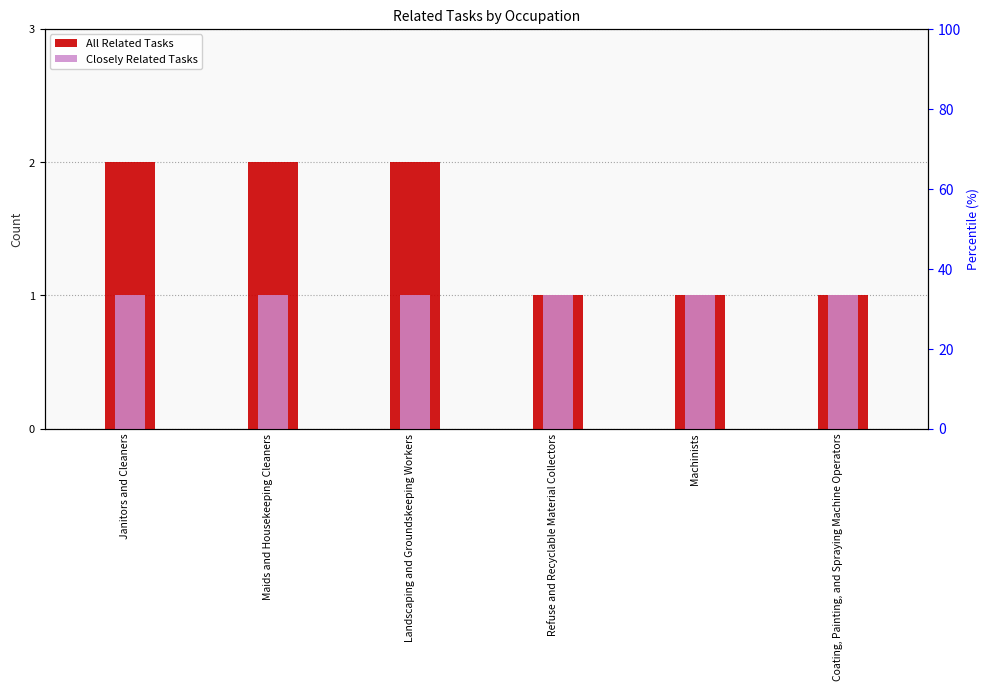

What is the label of the 1st bar from the right?

Coating, Painting, and Spraying Machine Operators